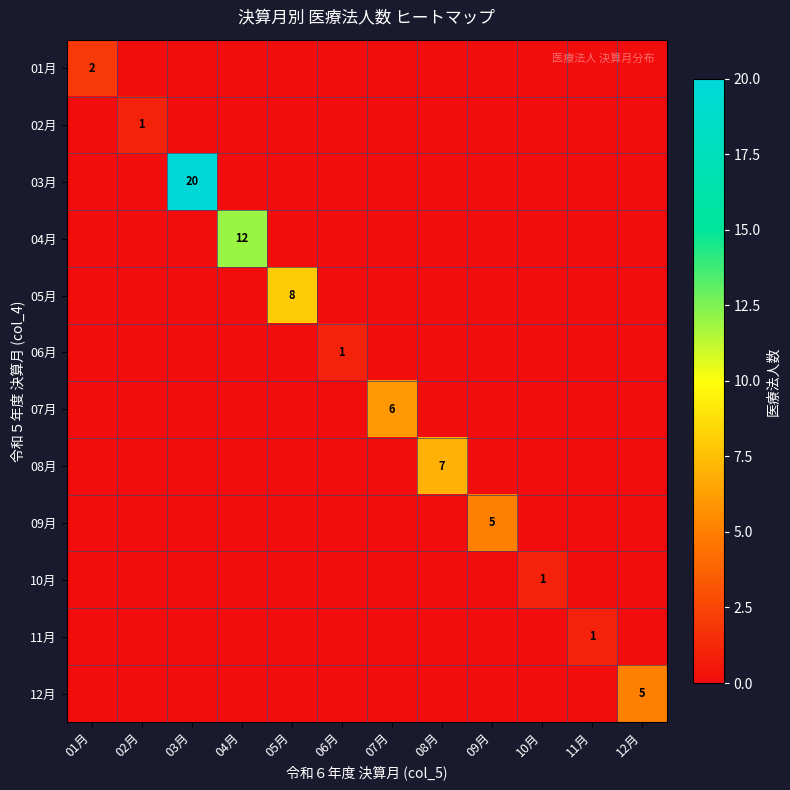

How many data points does each series have?

12